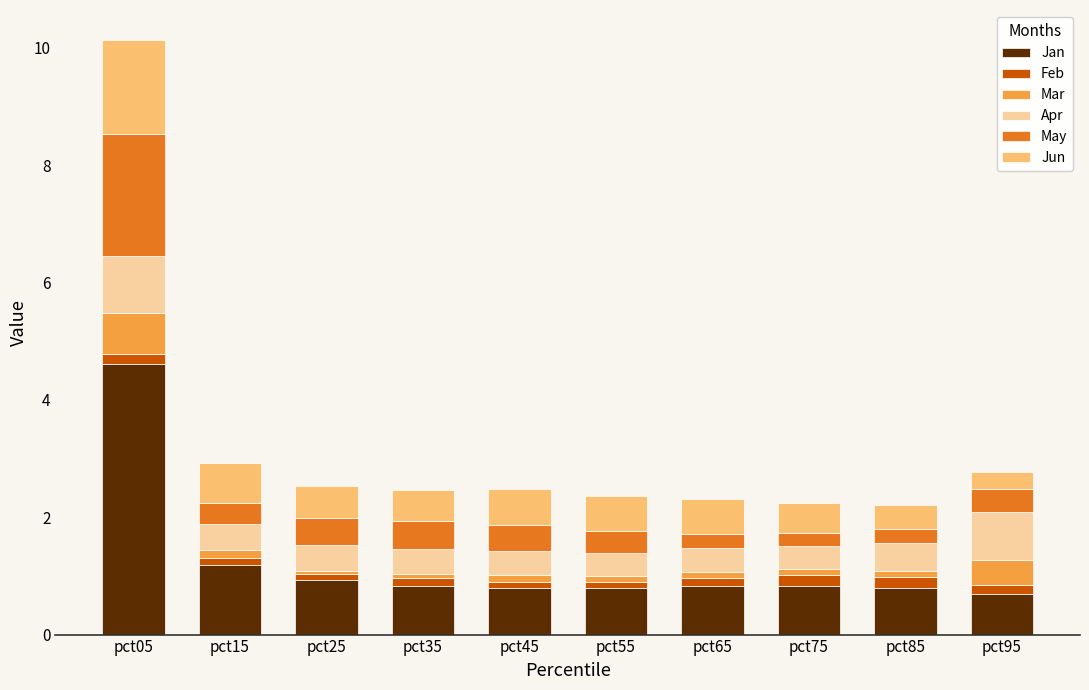

What is the average value of the Jan series?

1.2